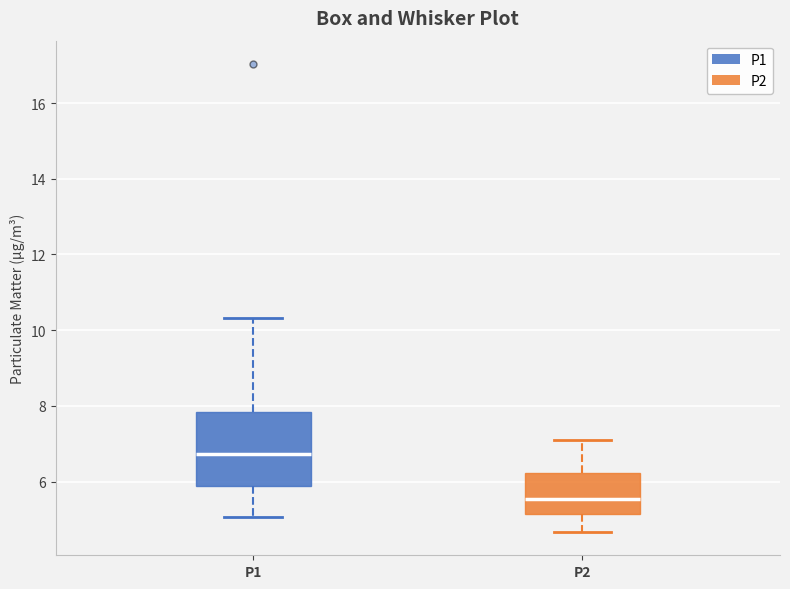

Reading left to right, read every box against the y-axis: the position of its median line, the range the box covers, and the ends of its whiskers. The values are not printed on the chart, so give them approximately, as read against the axis.

P1: median 6.8, box 5.8 to 7.8, whiskers 5.0 to 10.4
P2: median 5.6, box 5.2 to 6.2, whiskers 4.6 to 7.2